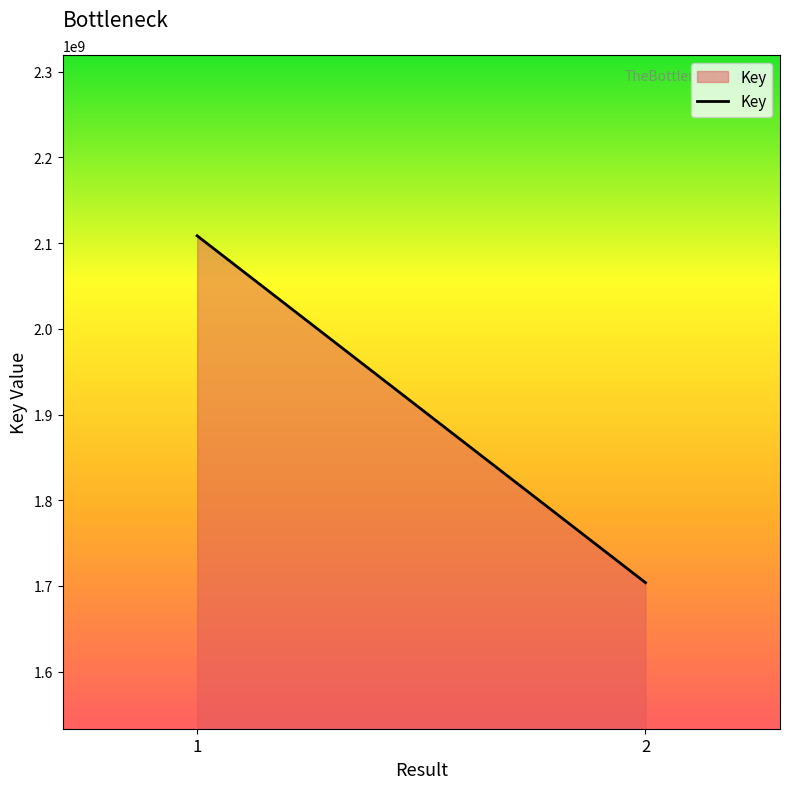

Which label corresponds to the smallest value in the chart?

2